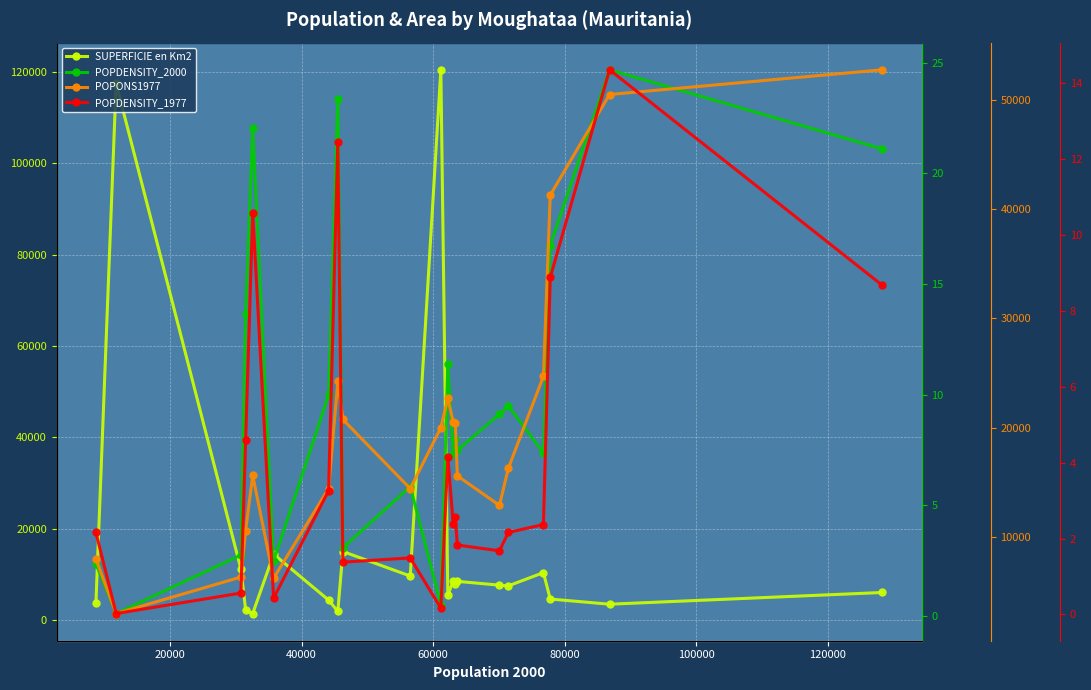

What is the lowest value of the SUPERFICIE en Km2 series?

1476.9